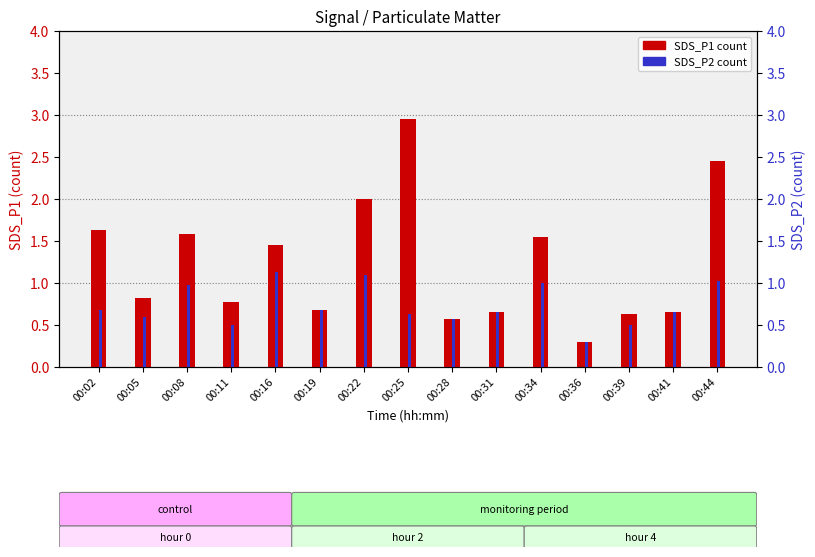

What is the value of the SDS_P2 bar at the 12th from the left?

0.3